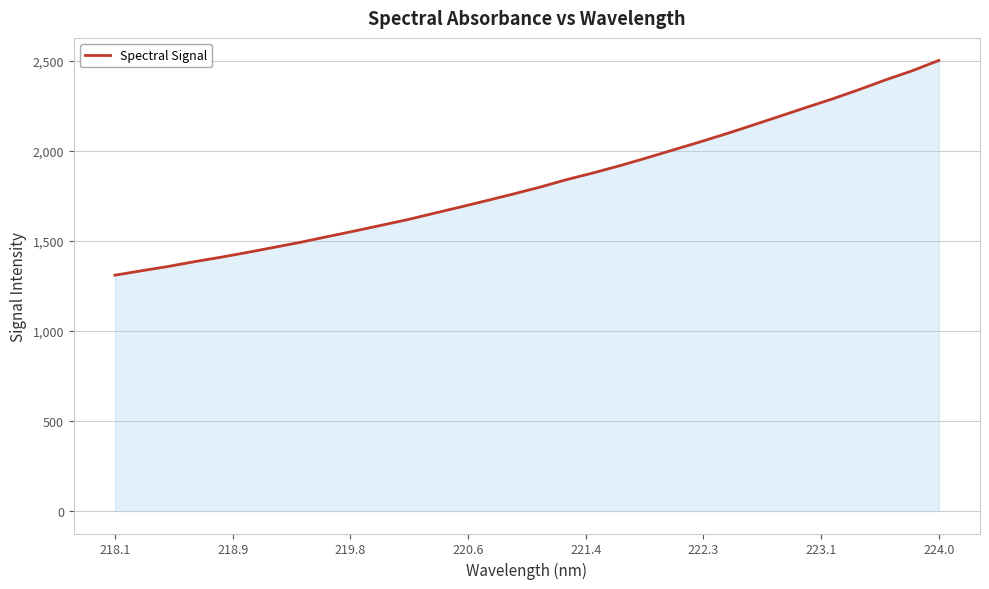

What is the difference between the maximum and minimum values?

1192.9